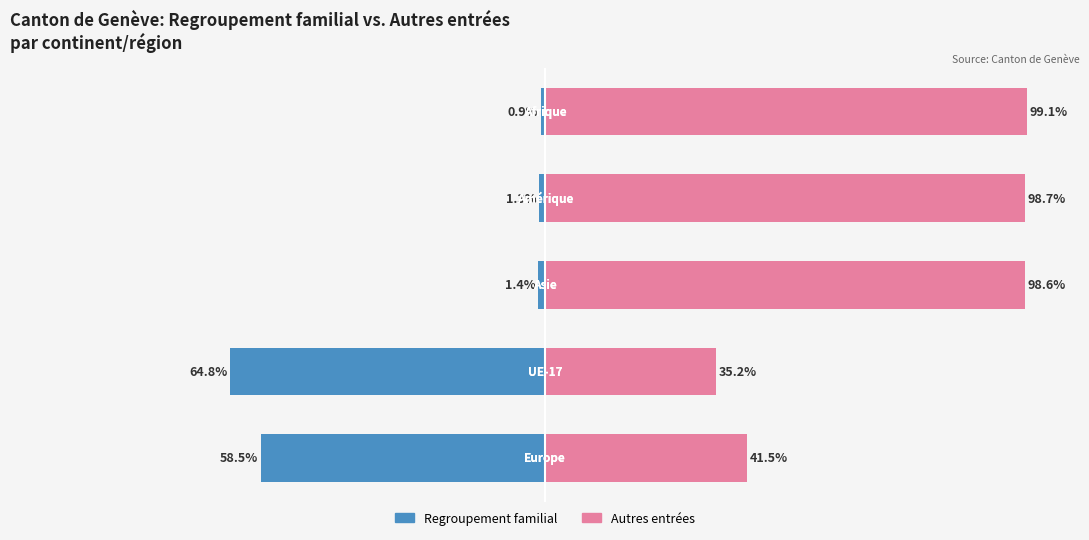

Which series has the largest total across all categories?

Autres entrées